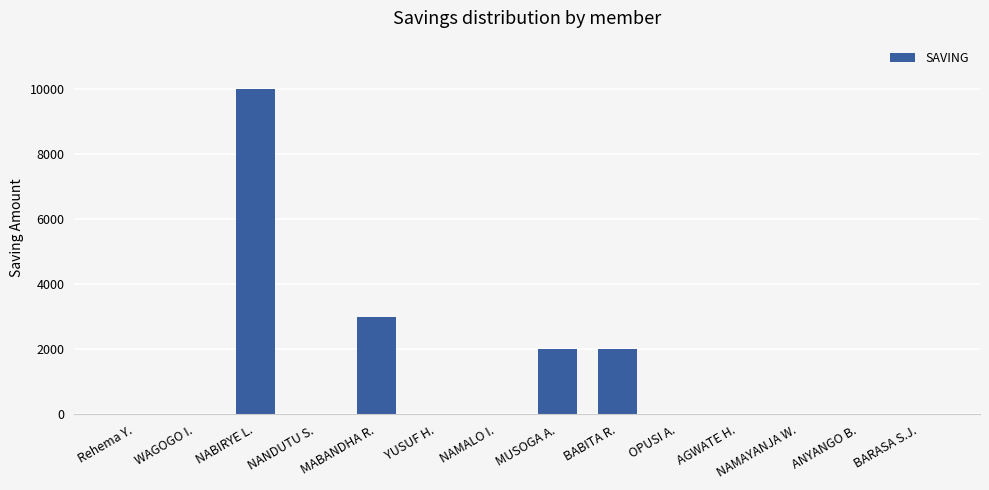

The value at WAGOGO I. is -3456. True or false?

False